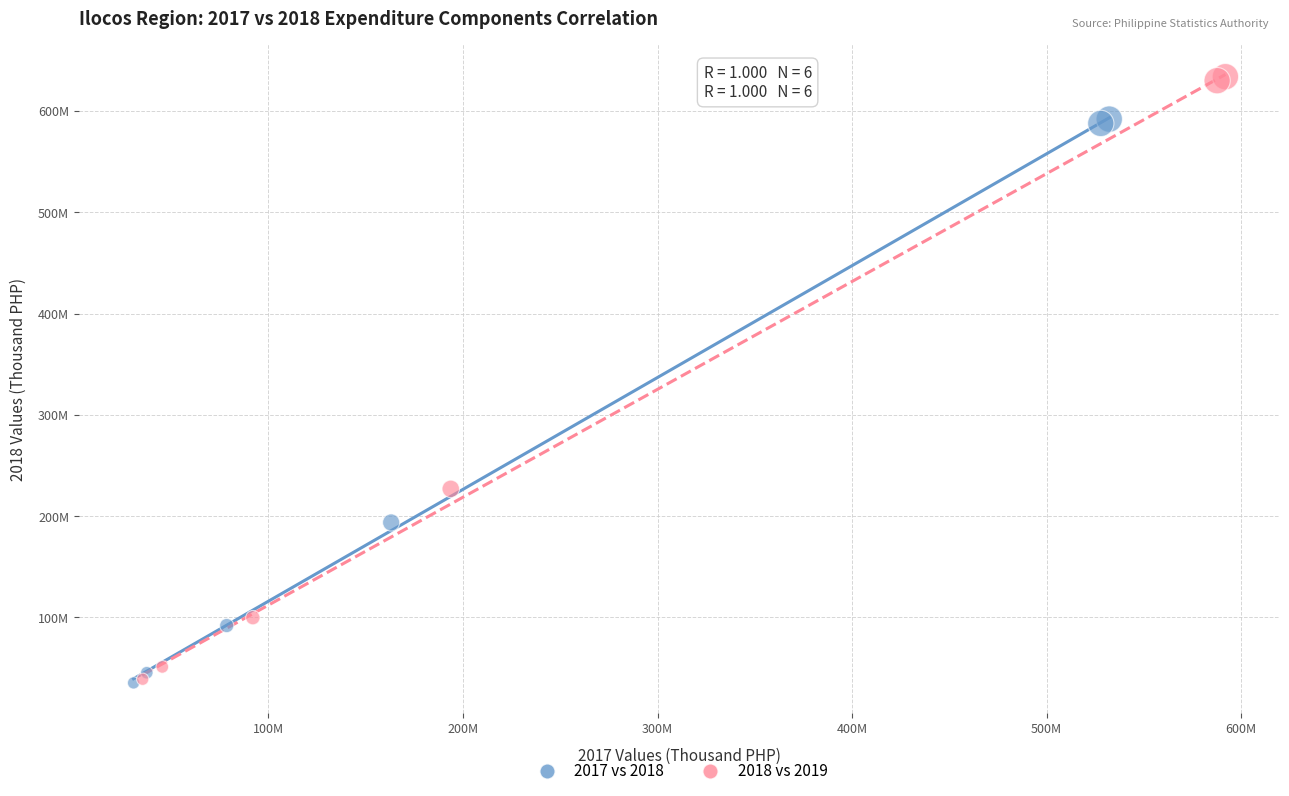

Which series contains the highest Y value?

2018 vs 2019